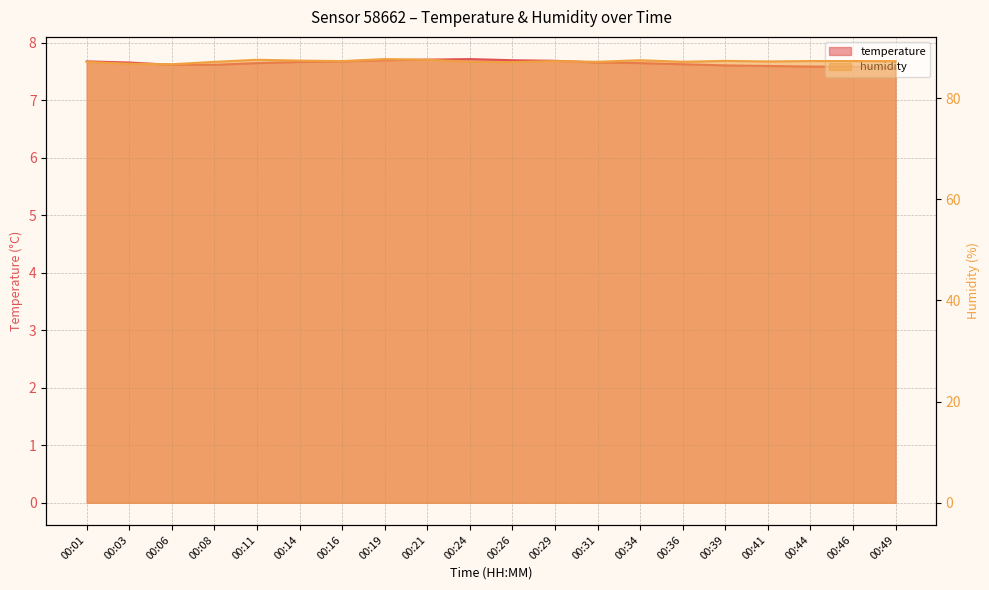

What is the smallest value displayed?

7.6